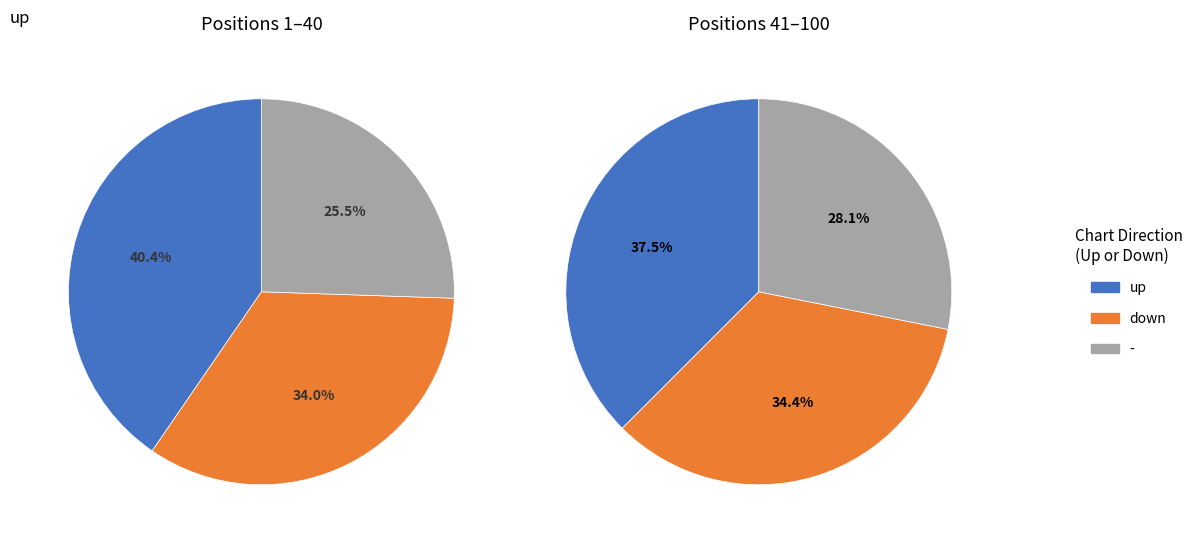

Is it true that down is 40% of the pie?

False